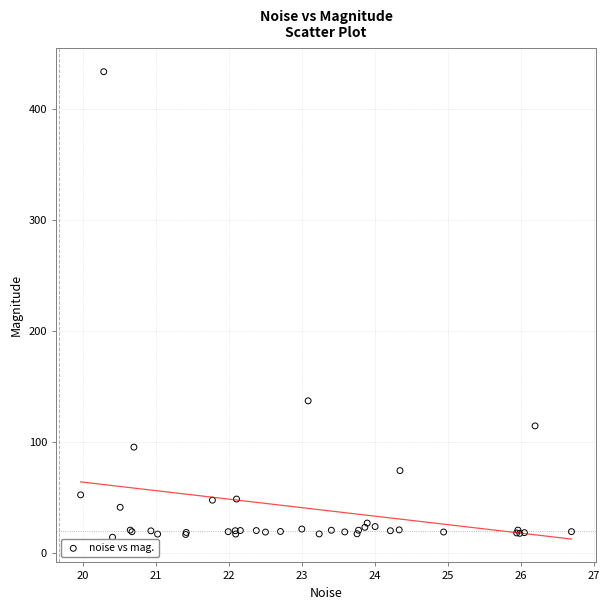

What Y value in the scatter plot is closest to 223?

137.0